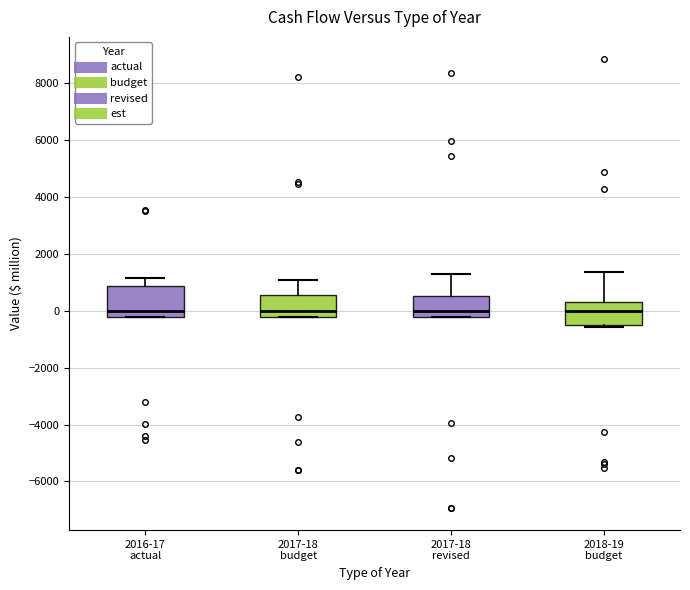

Which box is the tallest, from its lower edge to its upper edge?

2016-17 actual